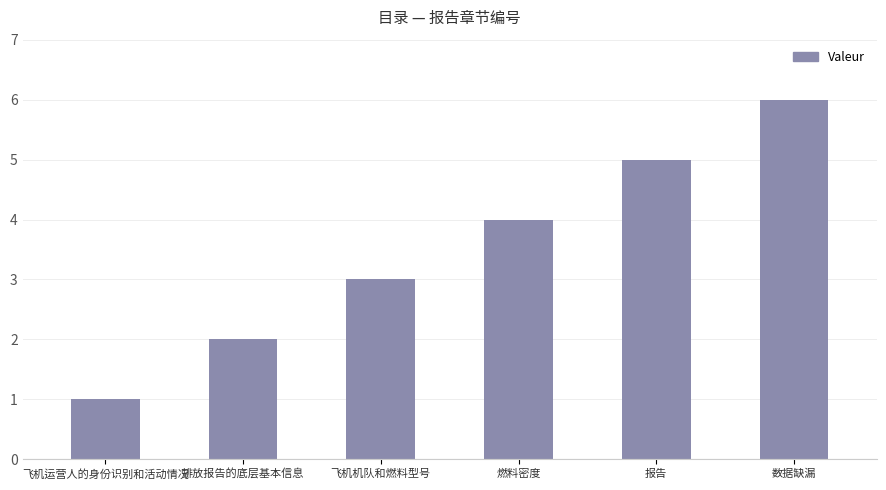

Reading left to right, list all the values displayed in this chart.

飞机运营人的身份识别和活动情况=1	排放报告的底层基本信息=2	飞机机队和燃料型号=3	燃料密度=4	报告=5	数据缺漏=6